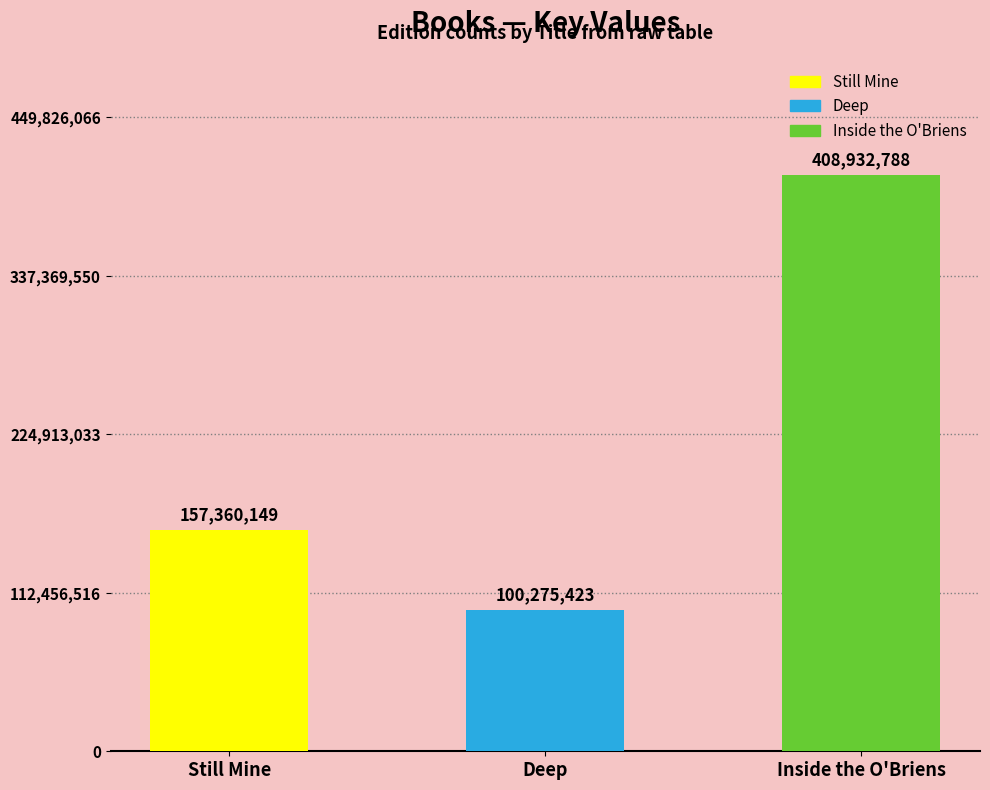

What is the change in value from Deep to Inside the O'Briens?

+308657365